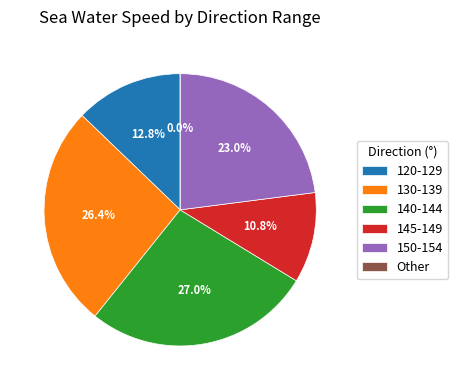

Does 1 represent more than half of the total?

No